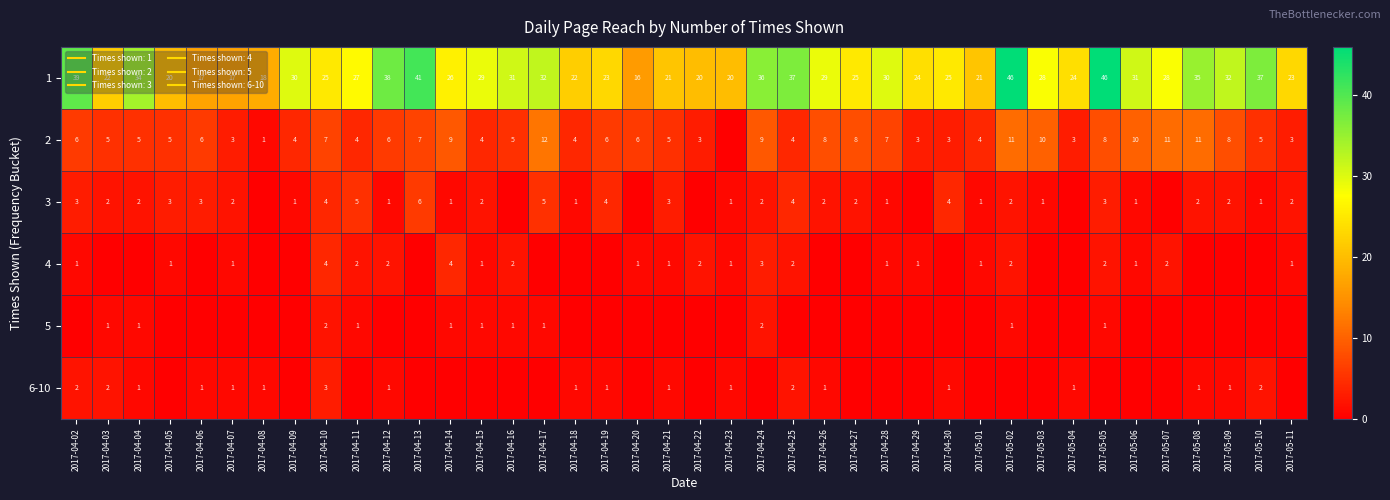

Which category has the highest value in the 4 series?

2017-04-10